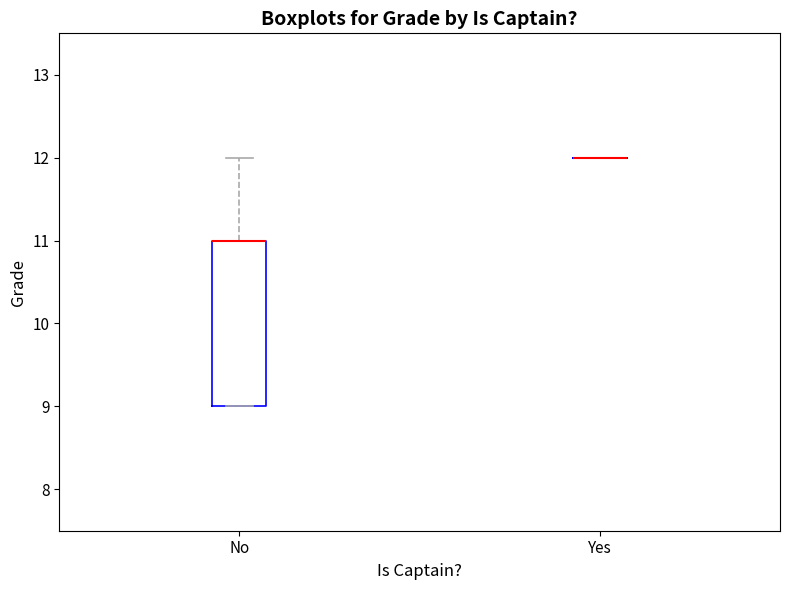

Which box is the tallest, from its lower edge to its upper edge?

No